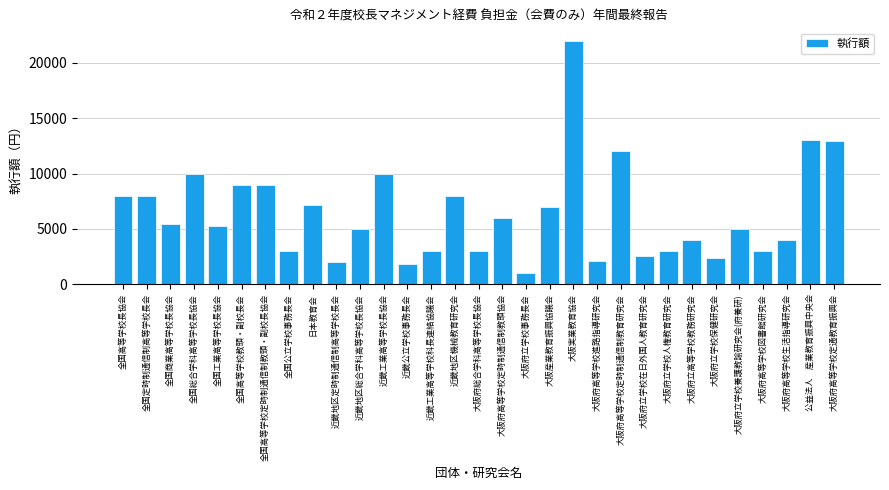

Which has a higher value, 全国公立学校事務長会 or 大阪府立学校在日外国人教育研究会?

全国公立学校事務長会